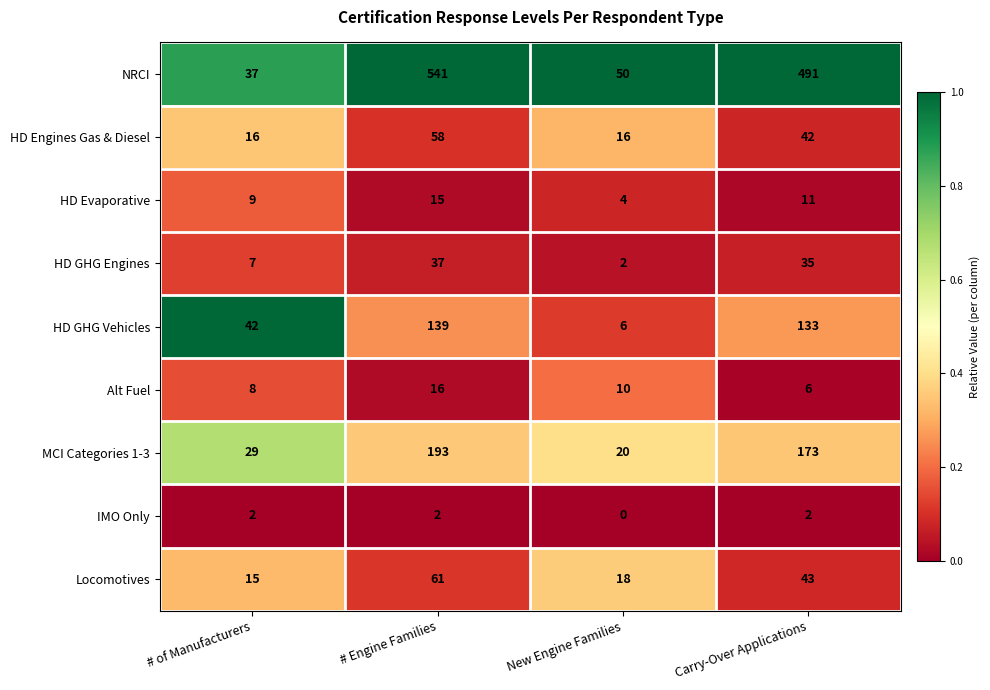

Rank the series by their maximum value, from highest to lowest.

NRCI, MCI Categories 1-3, HD GHG Vehicles, Locomotives, HD Engines Gas & Diesel, HD GHG Engines, Alt Fuel, HD Evaporative, IMO Only